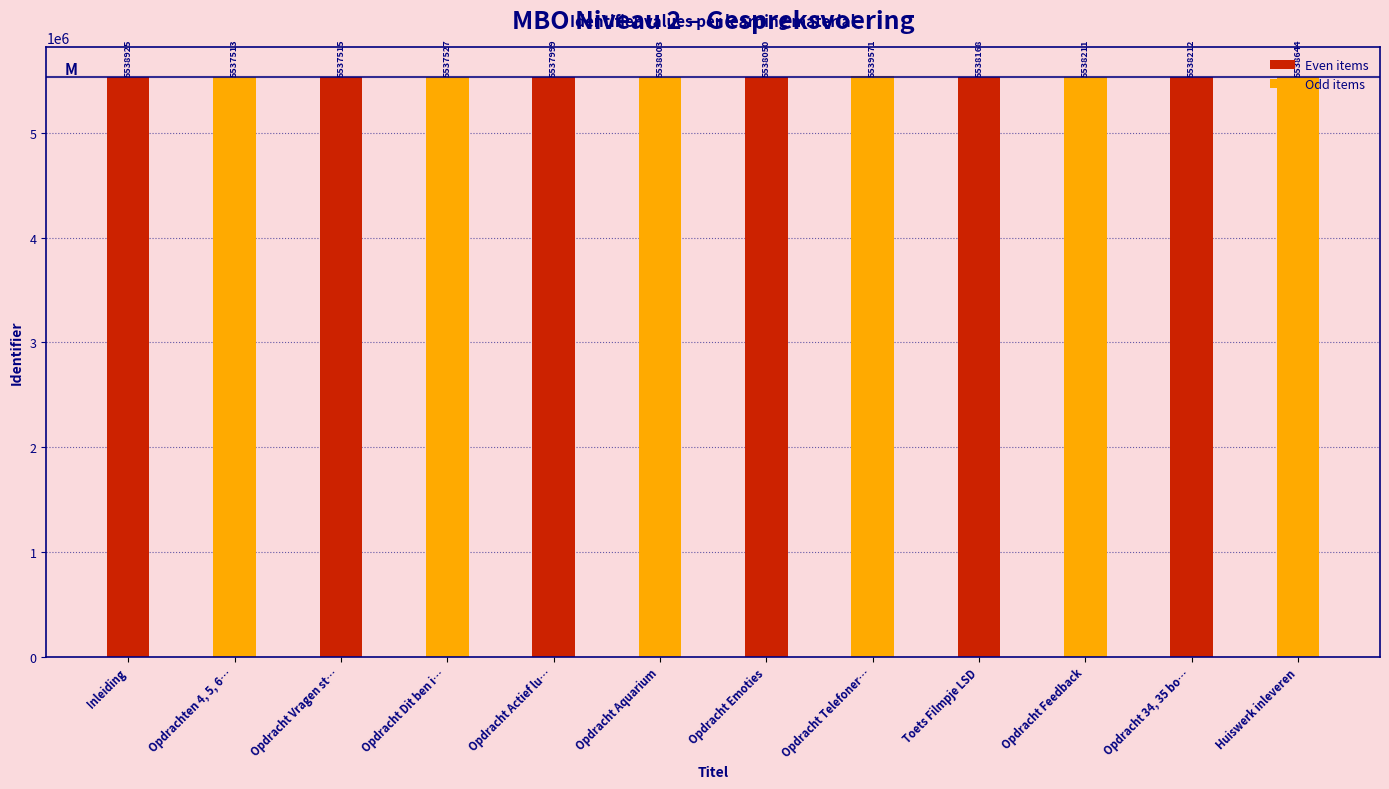

Between Inleiding and Opdracht Emoties, which series saw the biggest shift?

Odd items